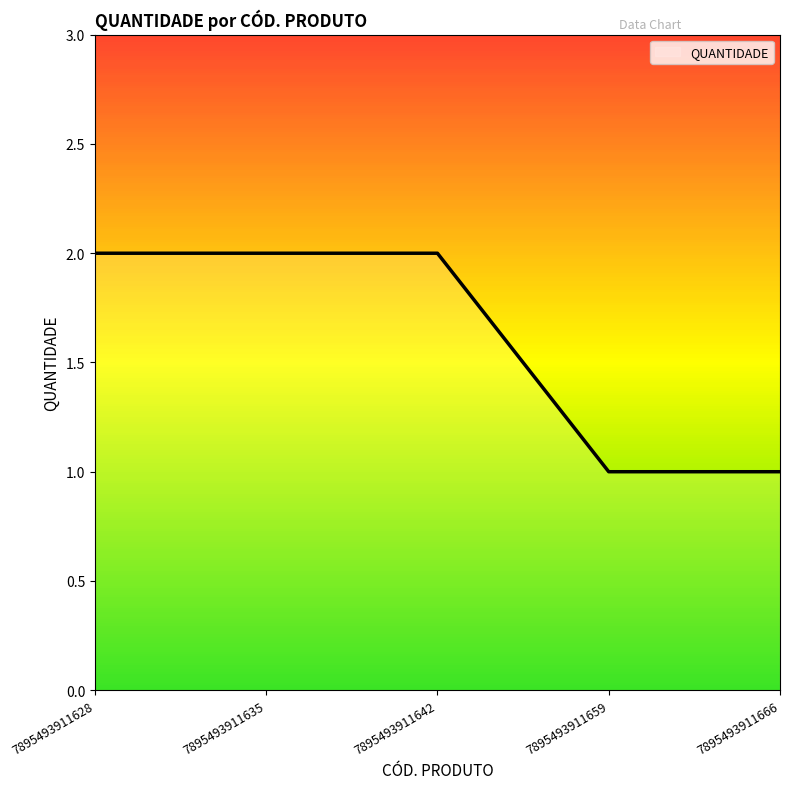

Reading left to right, list all the values displayed in this chart.

7895493911628=2	7895493911635=2	7895493911642=2	7895493911659=1	7895493911666=1